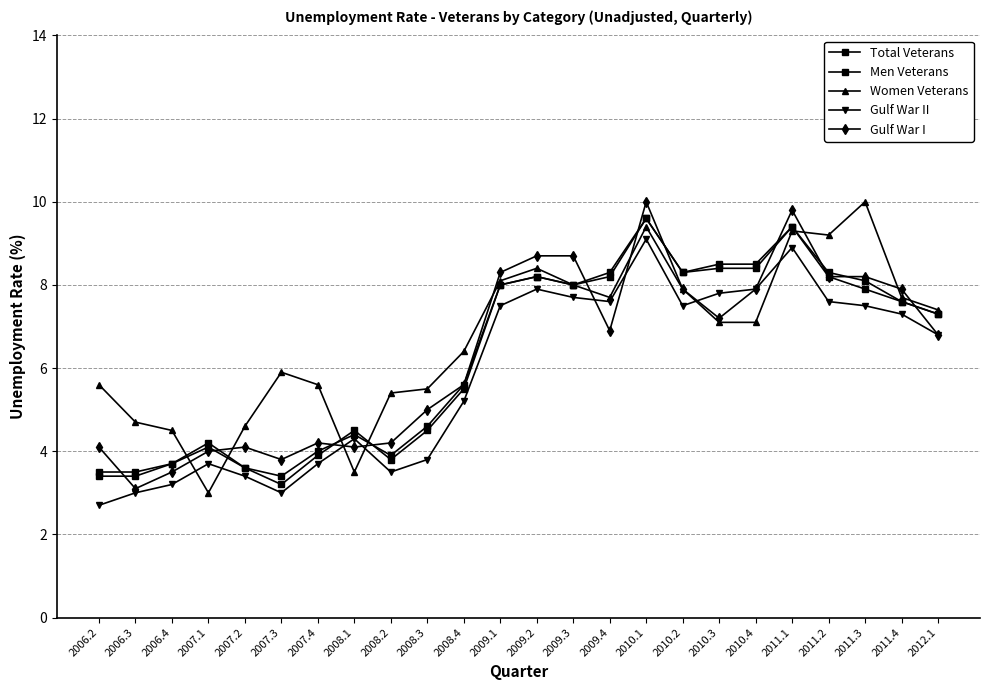

How many series are shown in this chart?

5